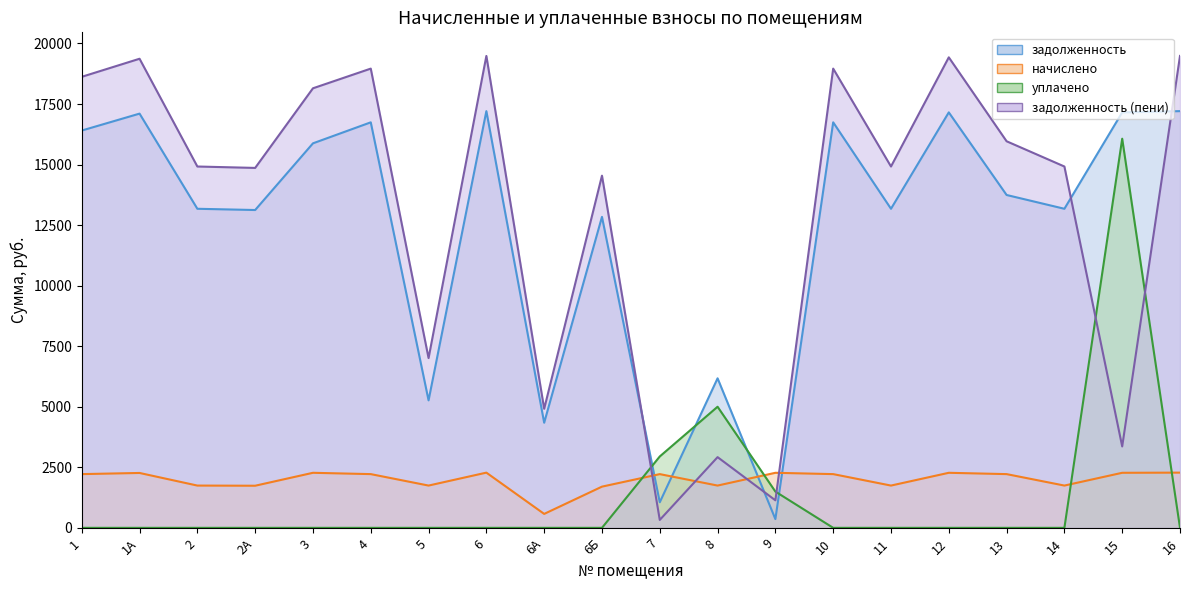

Between 12 and 7, which is larger?

12